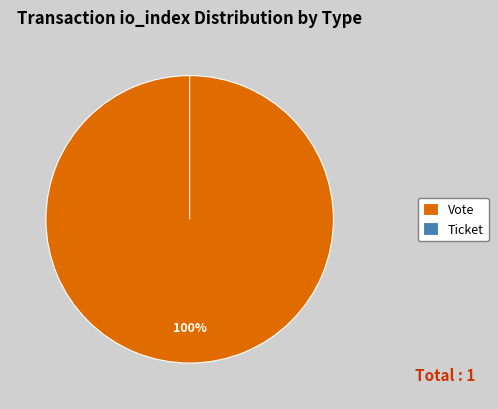

To the nearest percent, what is the difference between the Ticket and Vote slice percentages?

100%